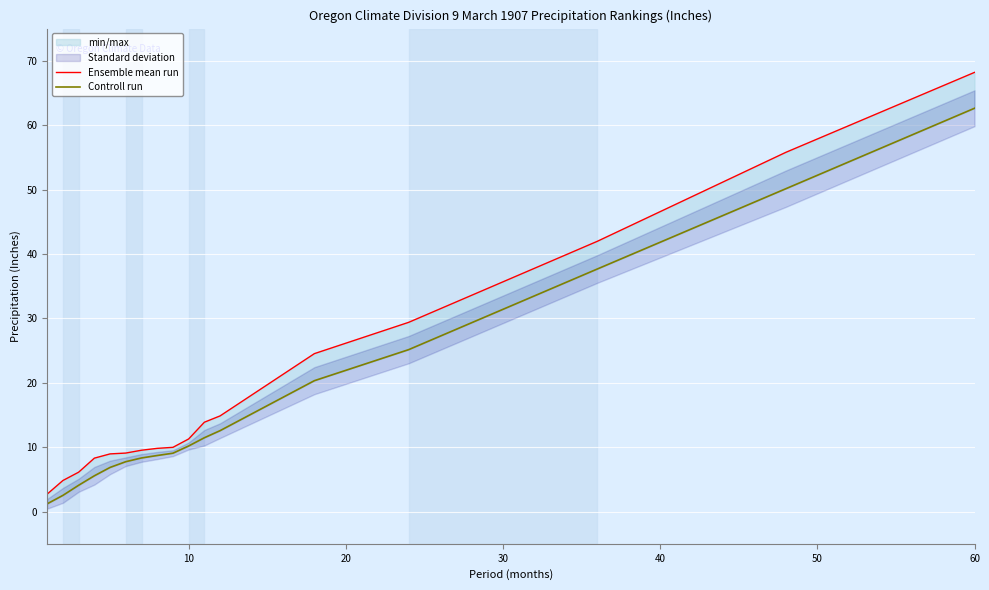

True or false: Controll run has more than 2 interior local peaks.

False